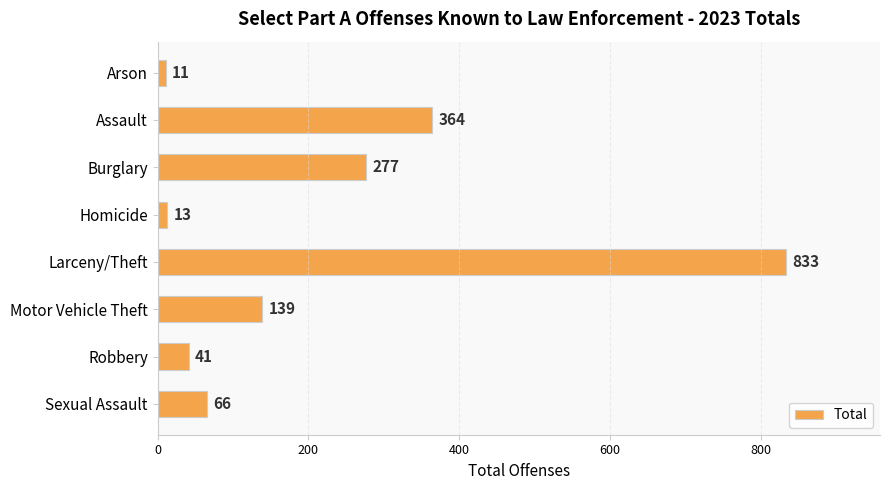

What is the difference between the second highest and minimum values?

353